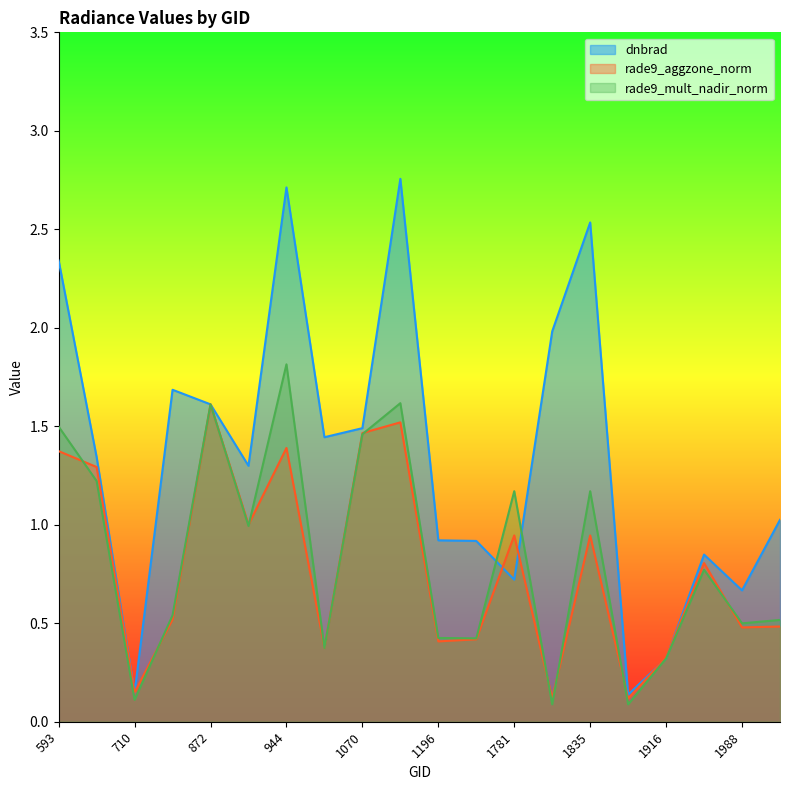

Where is the first local minimum for rade9_aggzone_norm?

710